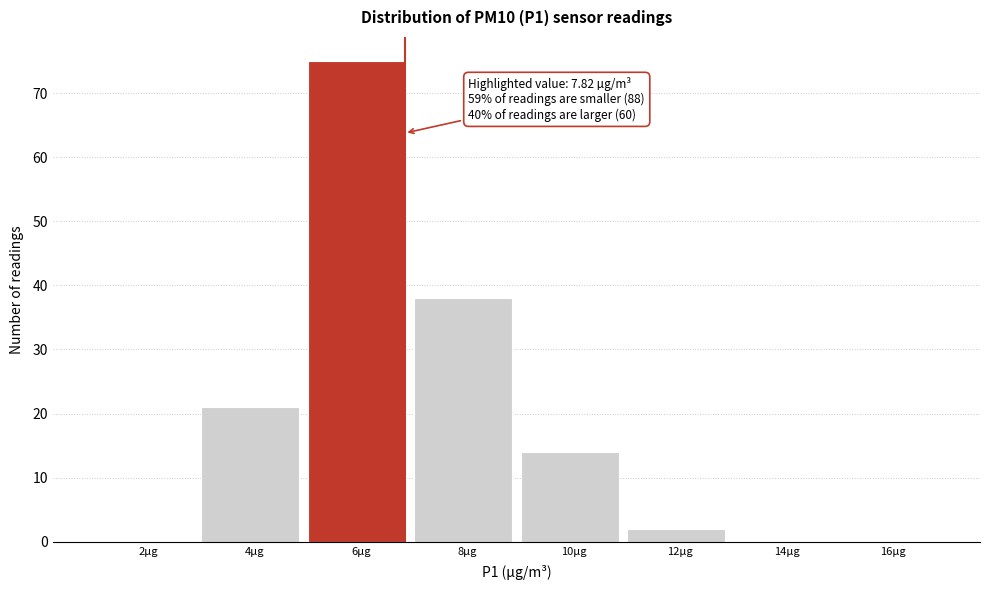

Reading left to right, what are all the values shown in this chart?

2µg=0	4µg=21	6µg=75	8µg=38	10µg=14	12µg=2	14µg=0	16µg=0